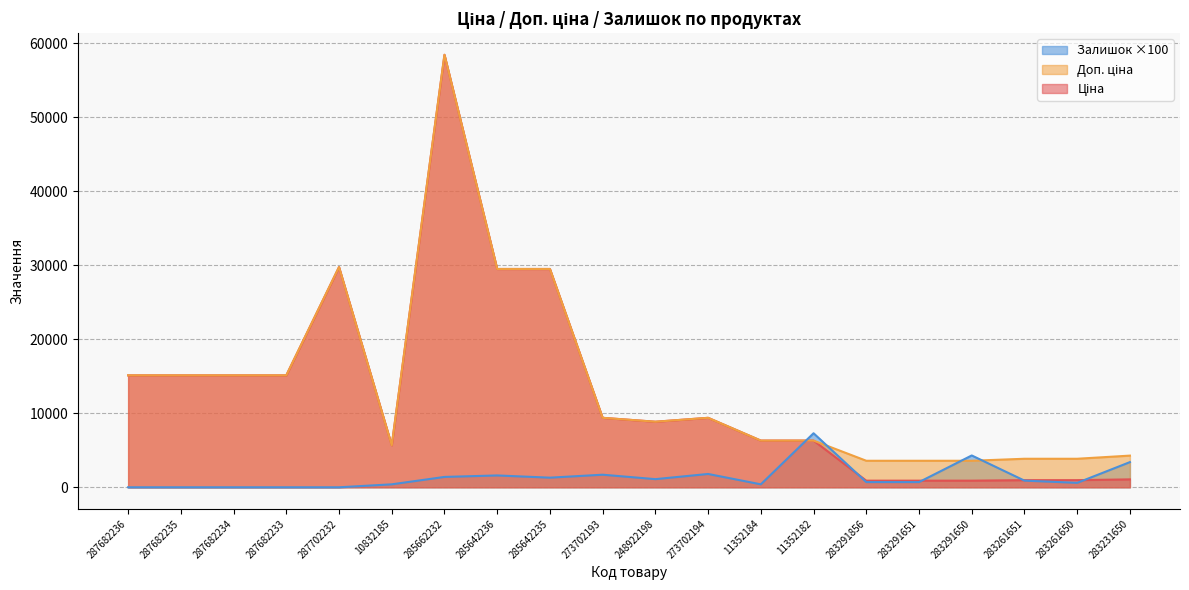

At 285662232, list the series in order from largest to smallest.

Ціна, Доп. ціна, Залишок